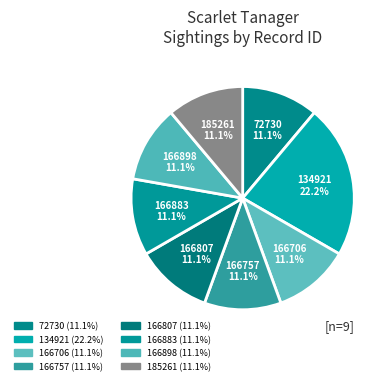

Count the number of slices in the pie.

8